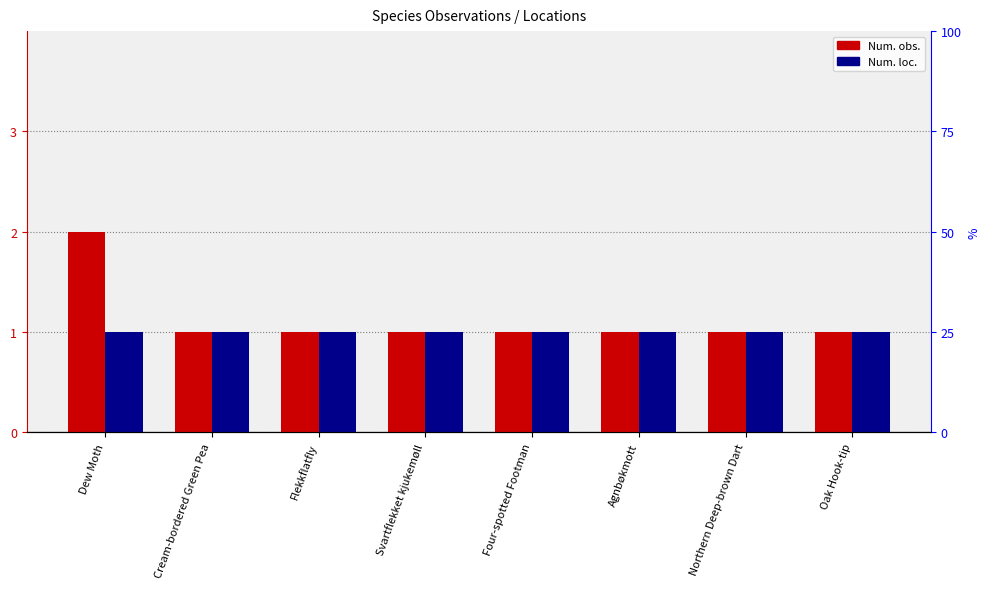

What is the label of the 5th bar from the left?

Four-spotted Footman